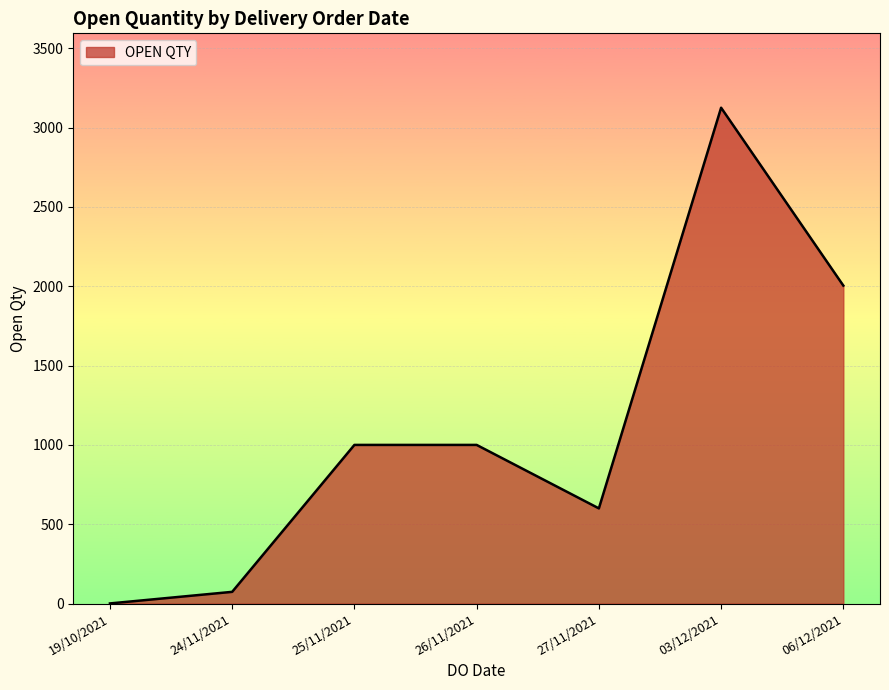

Approximately how many times larger is the value at 25/11/2021 compared to 03/12/2021?

0.3